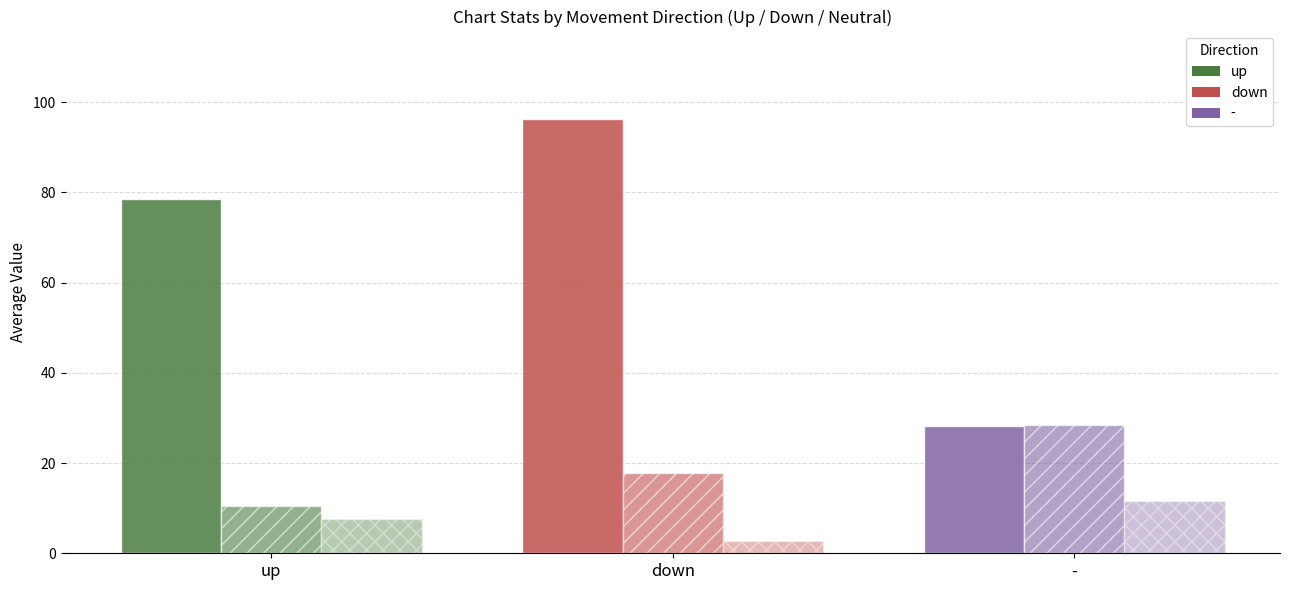

Count the number of categories in the chart.

3